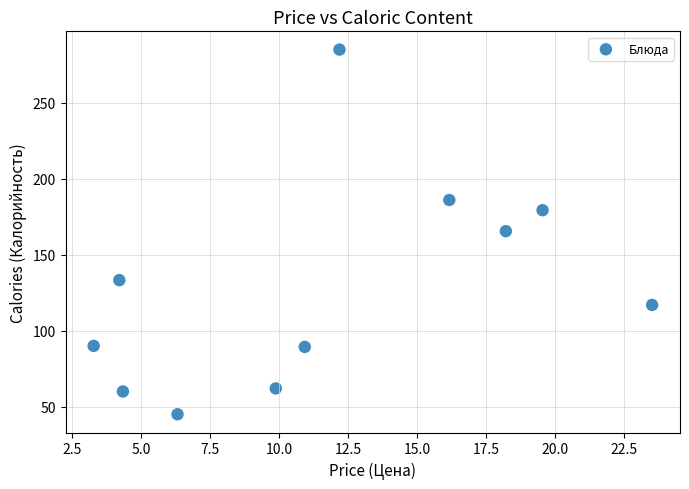

What is the average Y value?

128.4